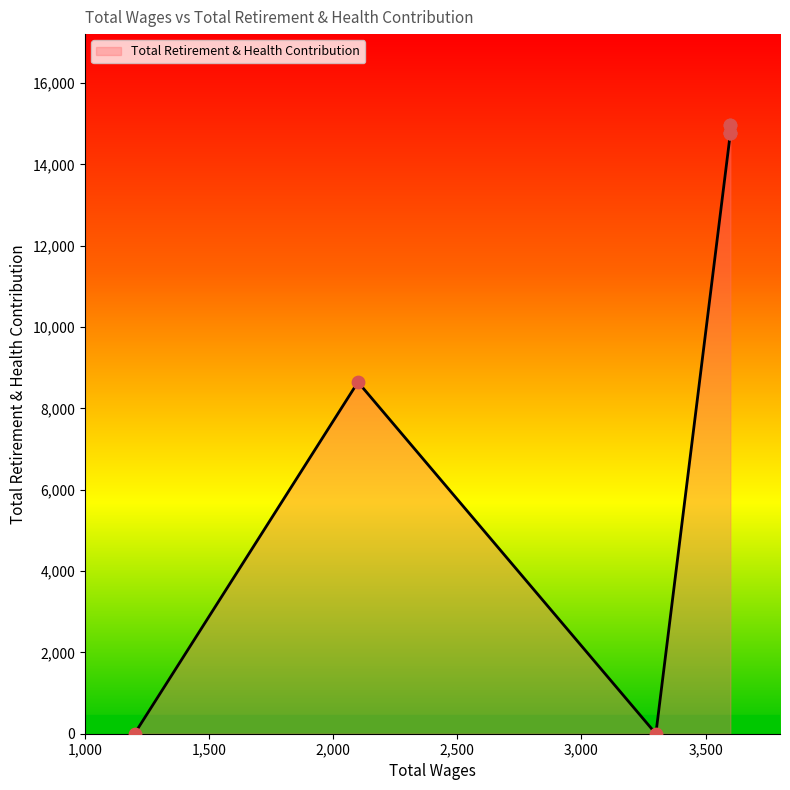

Approximately how many times larger is the value at 3600.0 compared to 3600.0?

1.0